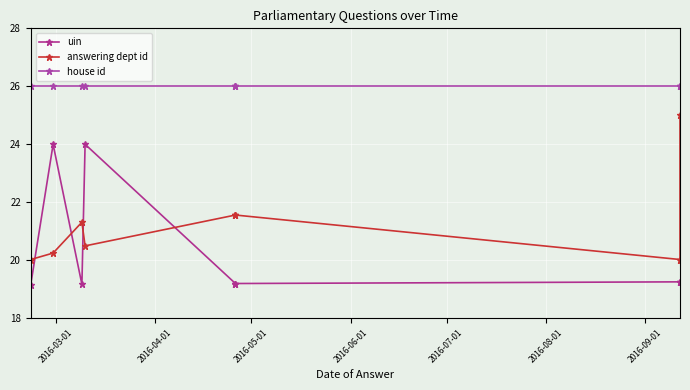

Rank the series at 2016-06-01 from highest to lowest value.

house id, uin, answering dept id